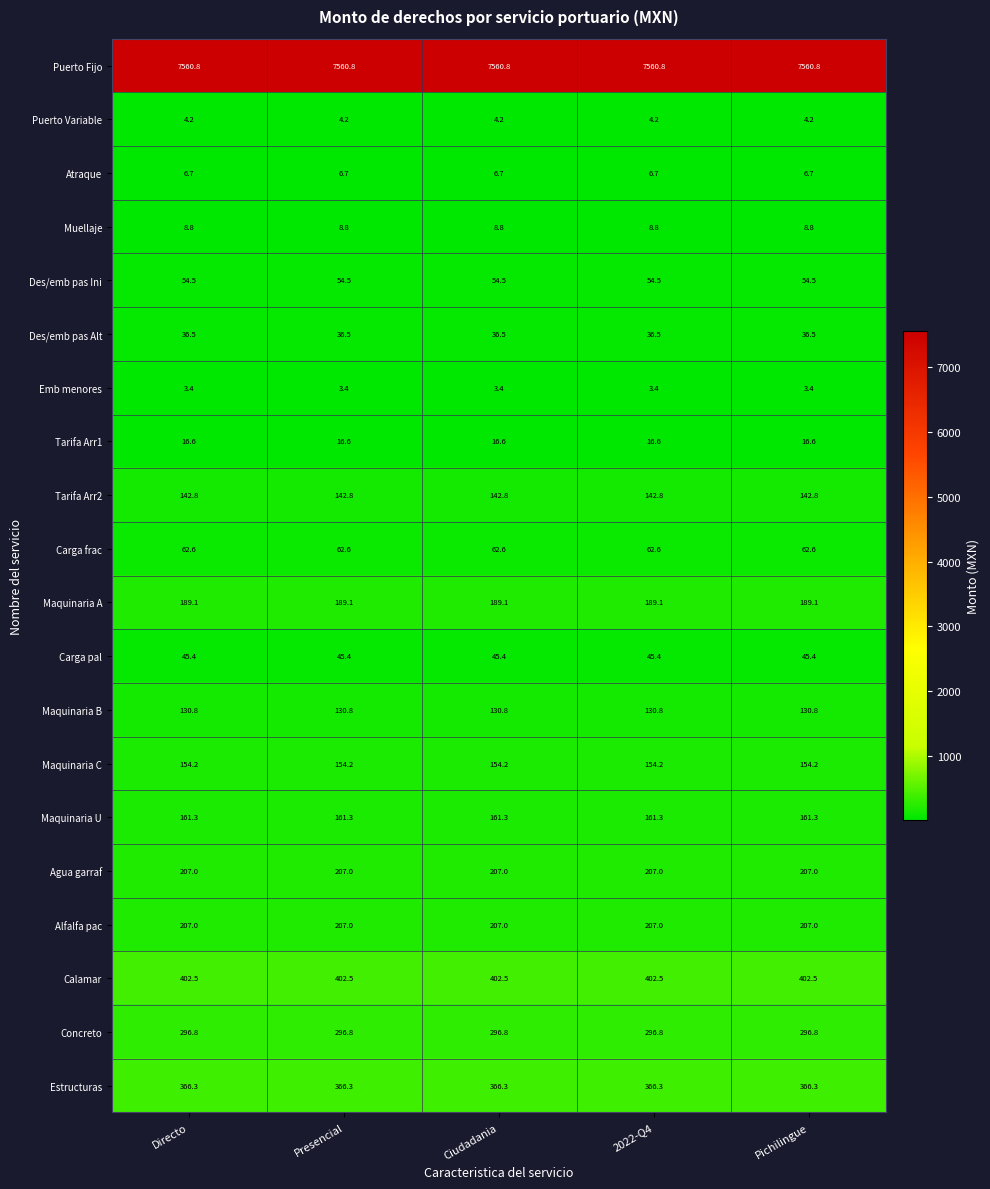

Is it true that Puerto Fijo equals 7560.8 at Directo?

True